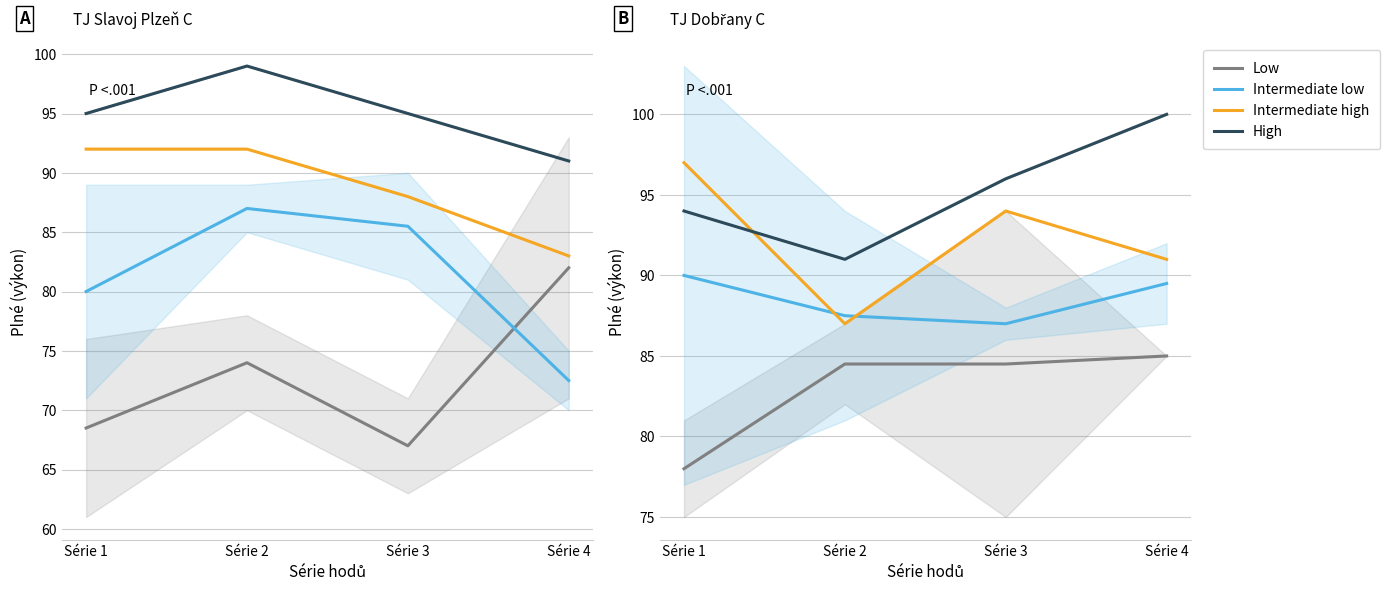

At which label does Intermediate low first exceed 89?

Série 1